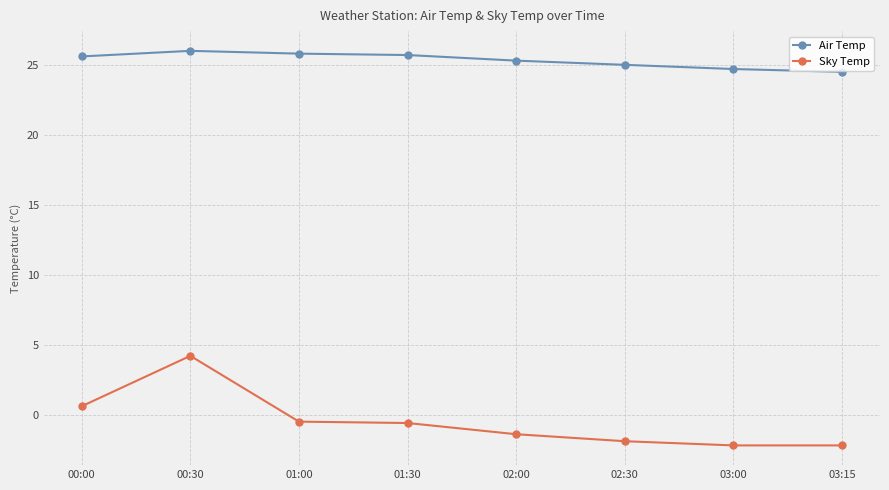

The Sky Temp series shows 1.1 at 00:30. True or false?

False